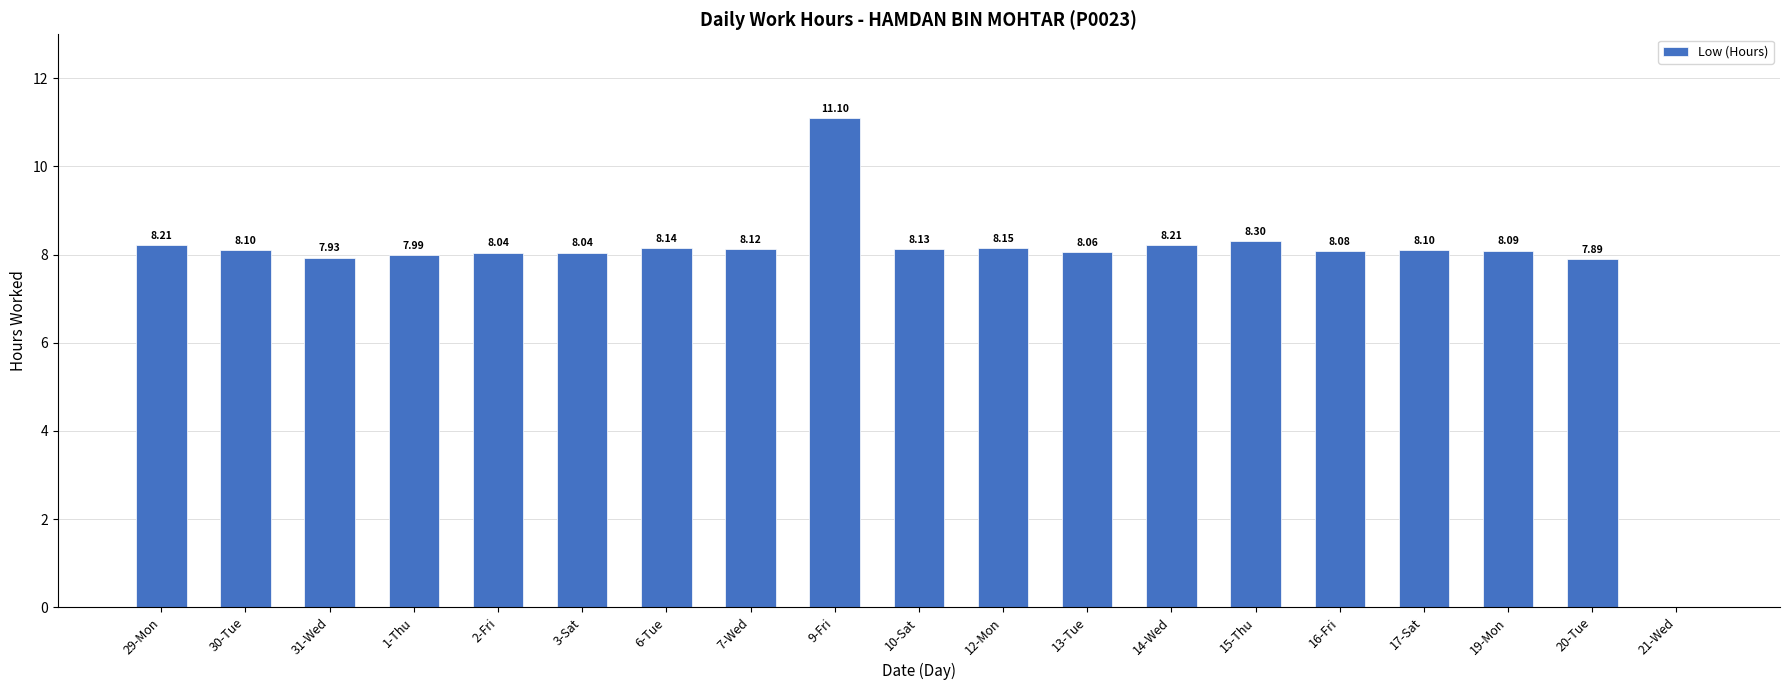

Is it true that the value at 7-Wed is 8.1?

True